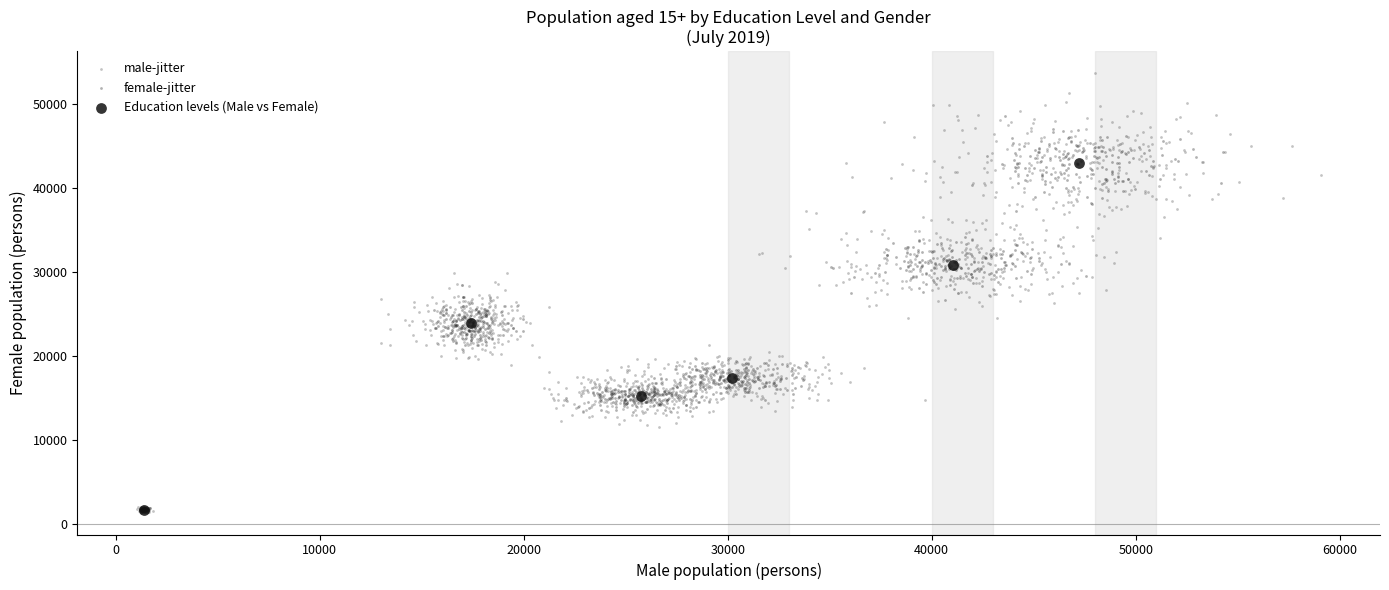

Which series has the widest spread of Y values?

male-jitter